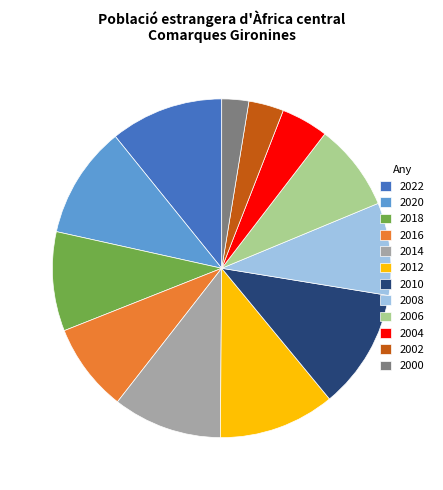

Count the number of slices in the pie.

12